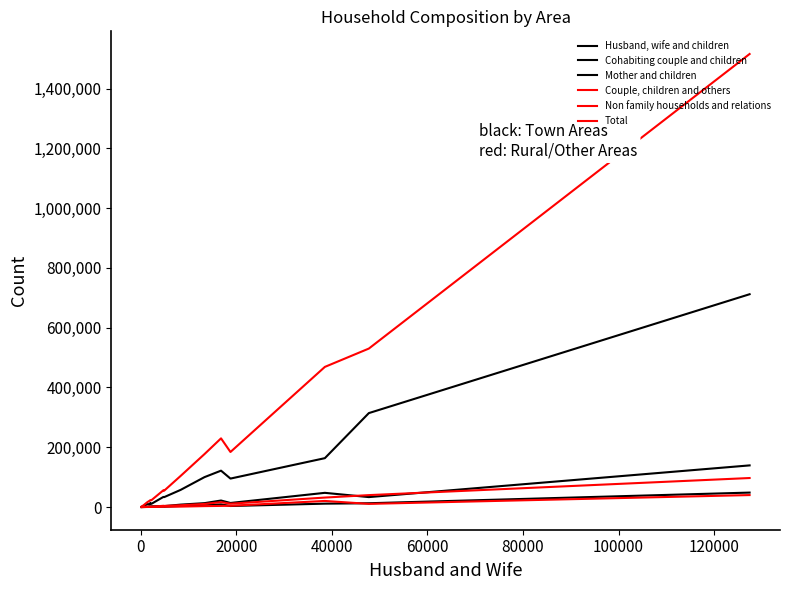

What is the average value of the Couple, children and others series?

15176